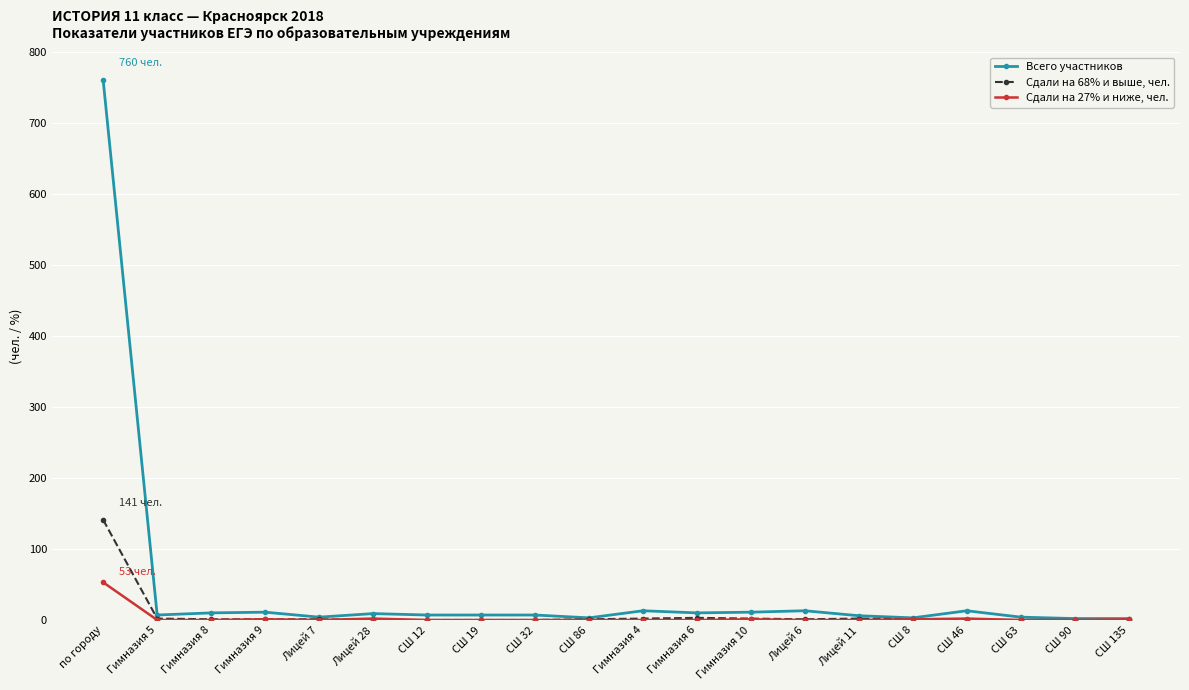

What is the maximum value for Сдали на 27% и ниже, чел.?

53